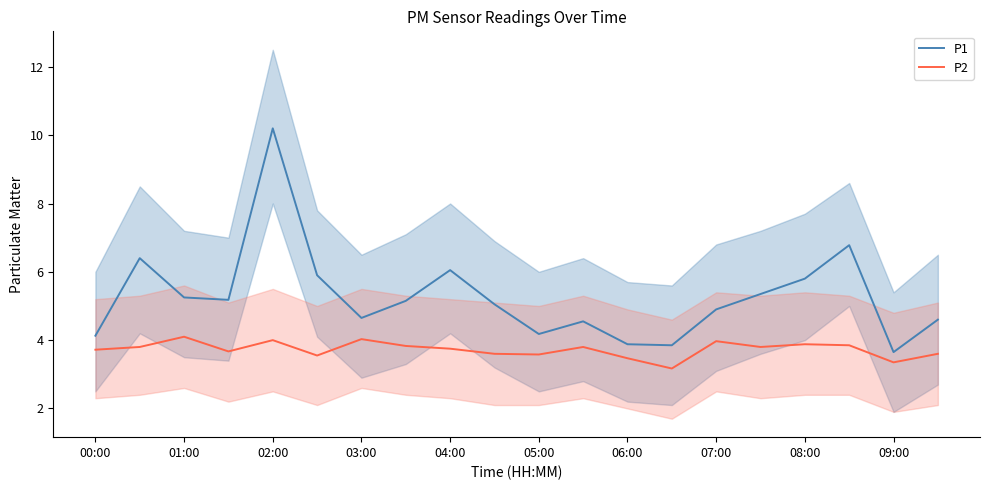

What is the total value across all series at 13?

7.0